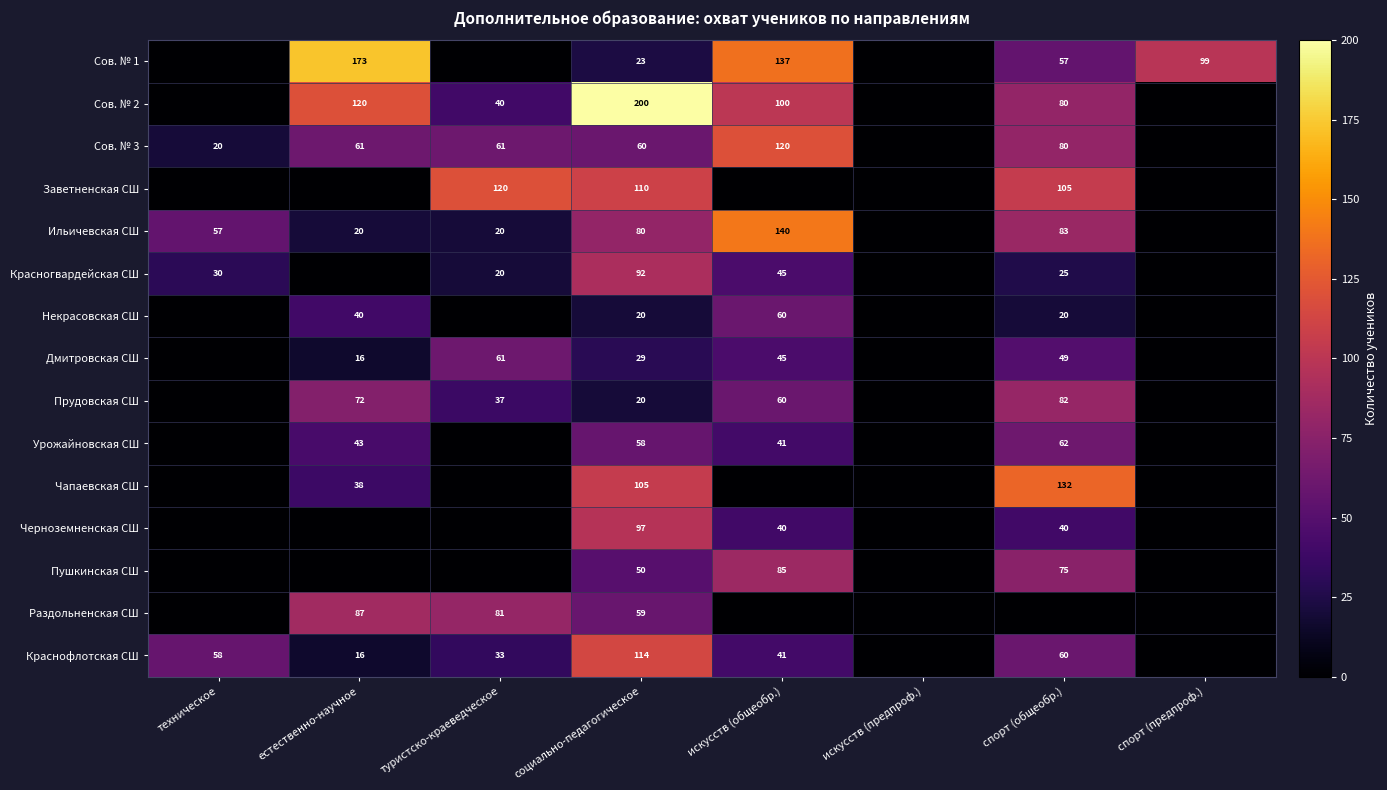

The value of Раздольненская СШ at спорт (предпроф.) is 34. True or false?

False